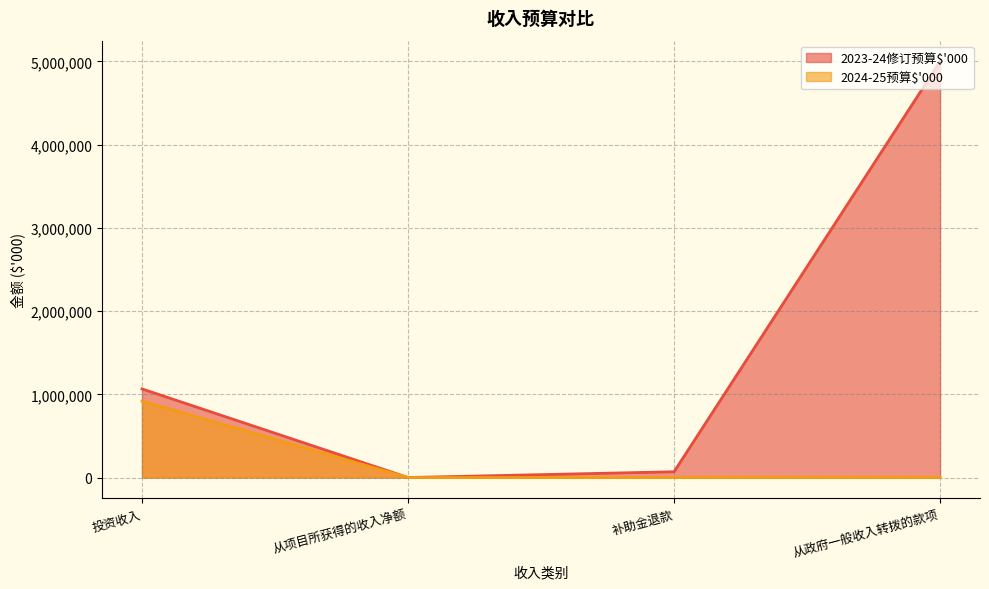

What is the value of the 2024-25预算$'000 point at the 1st from the left?

919000